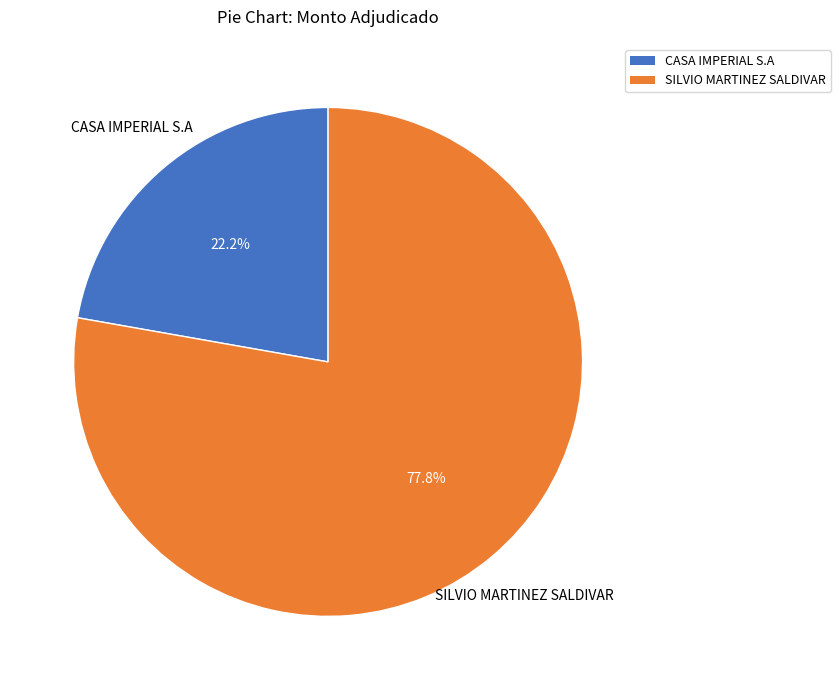

Does CASA IMPERIAL S.A account for over 50% of the chart?

No